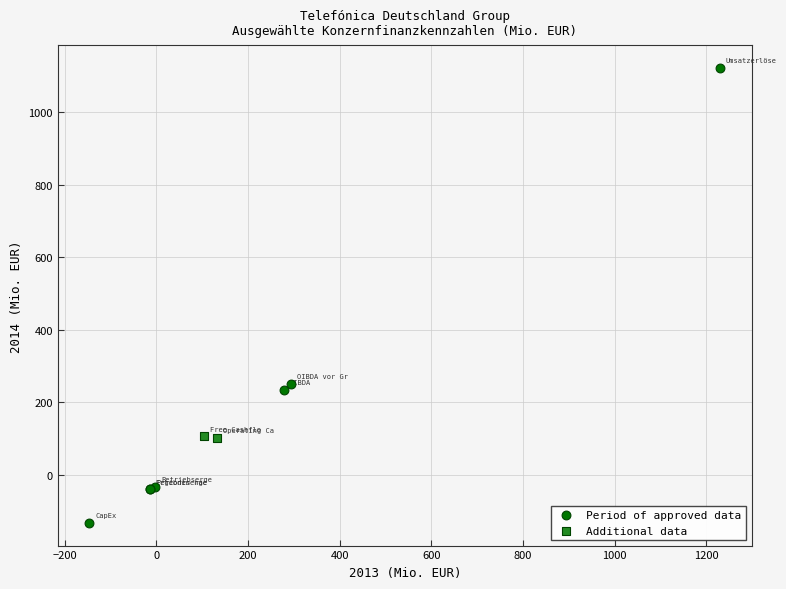

Which series reaches the maximum Y coordinate?

Period of approved data